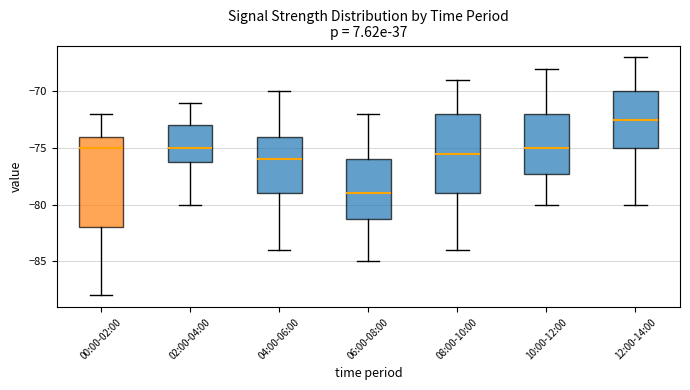

Which box has the lowest median line?

06:00-08:00